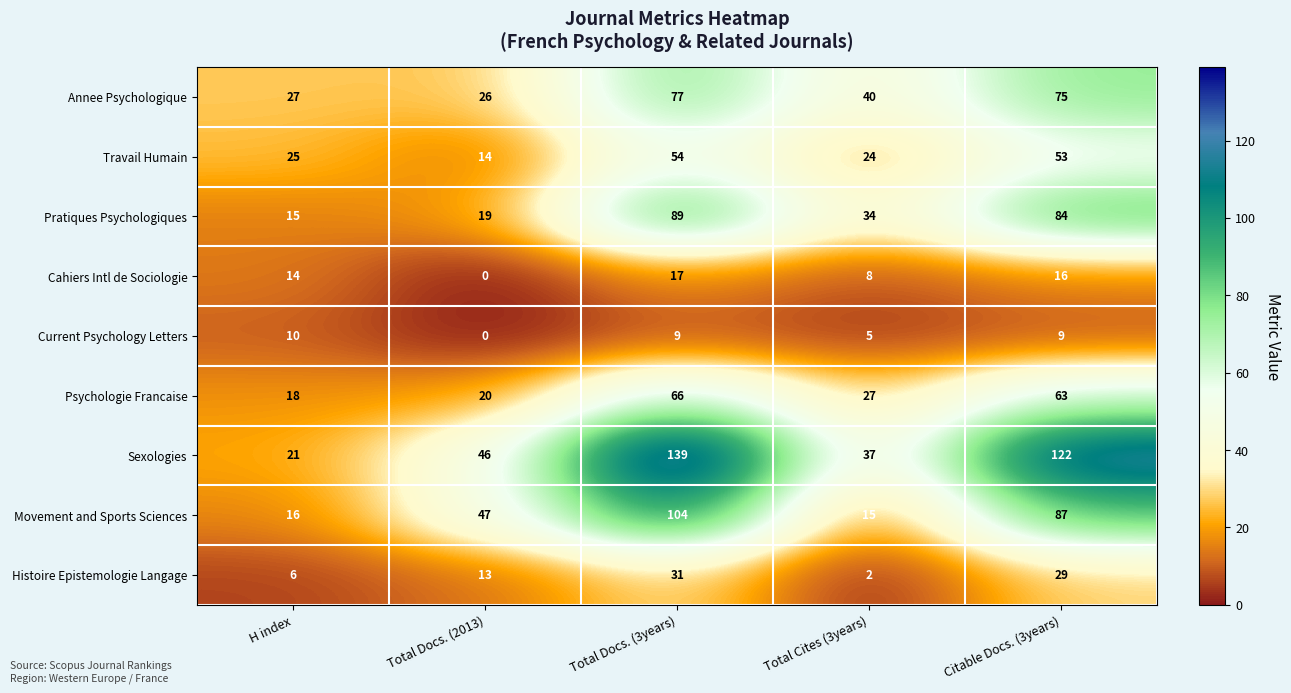

Which series has the widest spread of values?

Sexologies